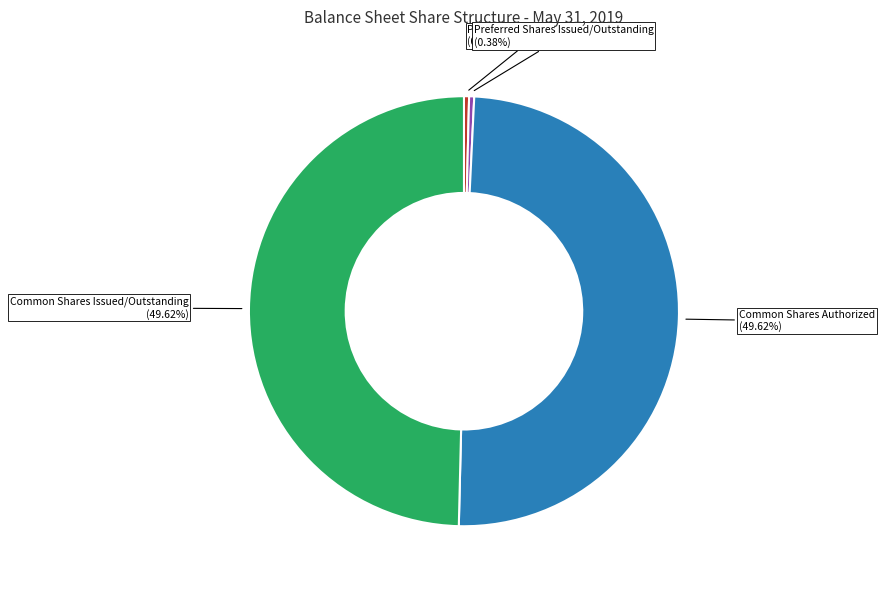

Does any single category account for the majority?

No